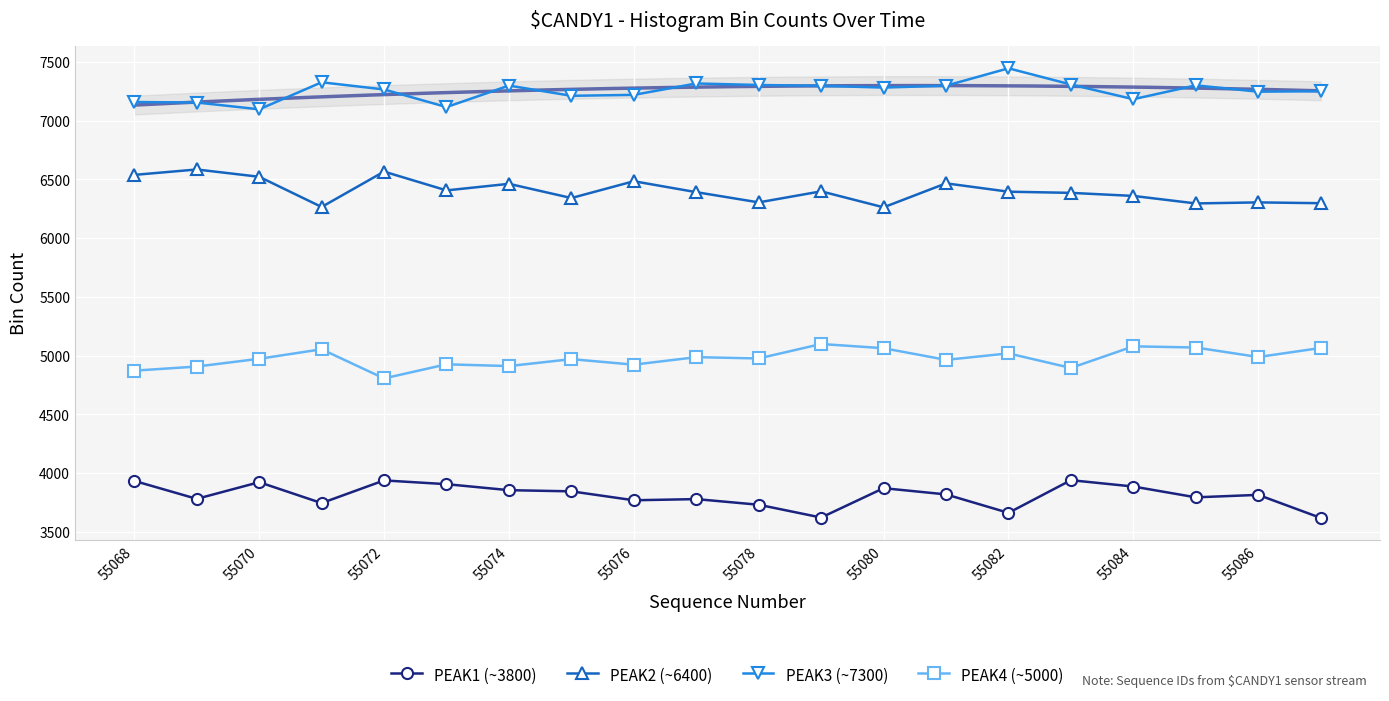

At which label does PEAK1 (~3800) first exceed 3820?

55068